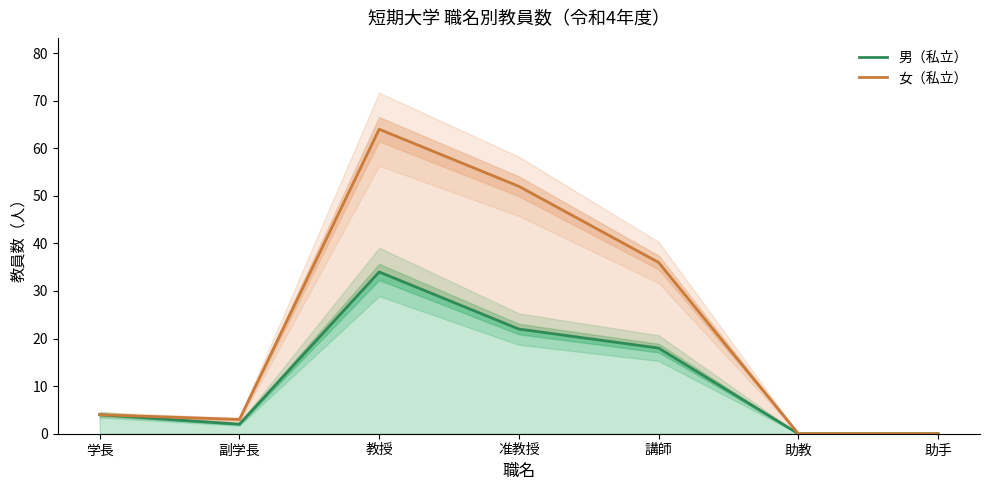

What is the maximum value shown in the chart?

64